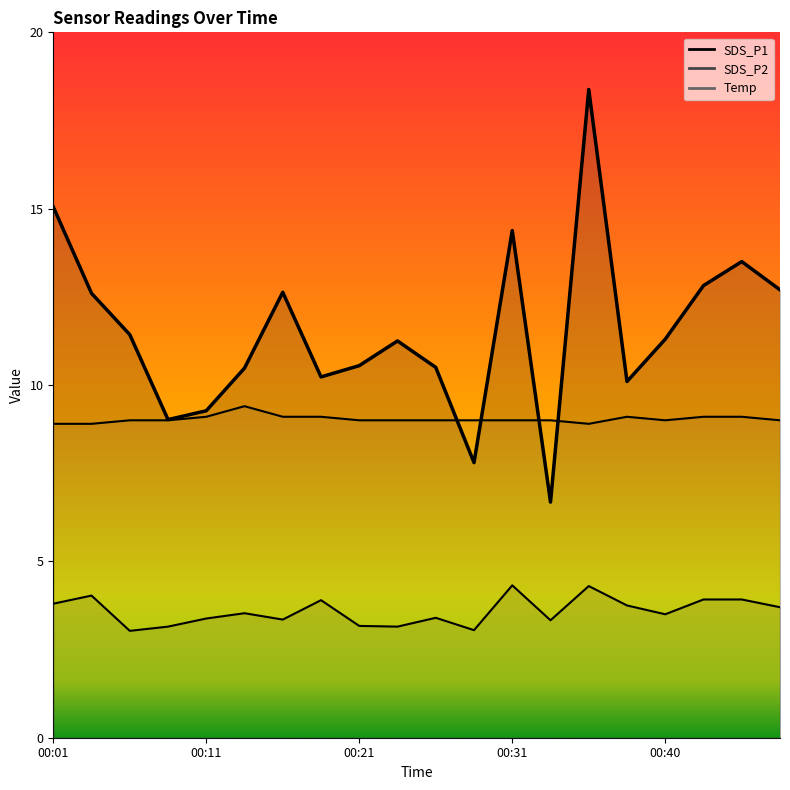

What is the total value across all series at 00:06?

23.5